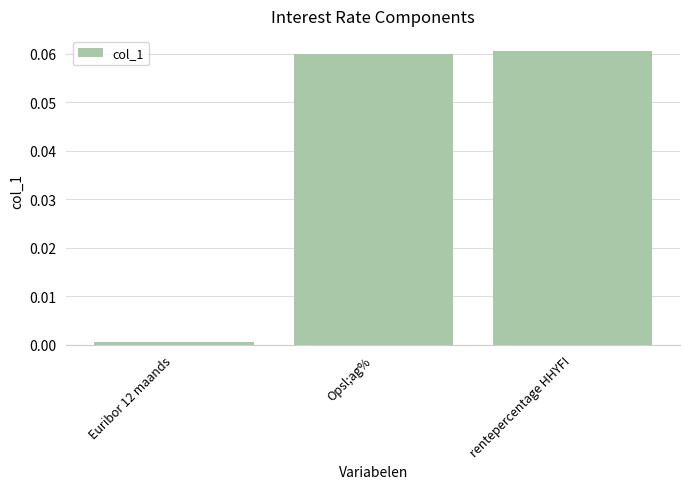

True or false: the data shows 0.0 at rentepercentage HHYFI.

False